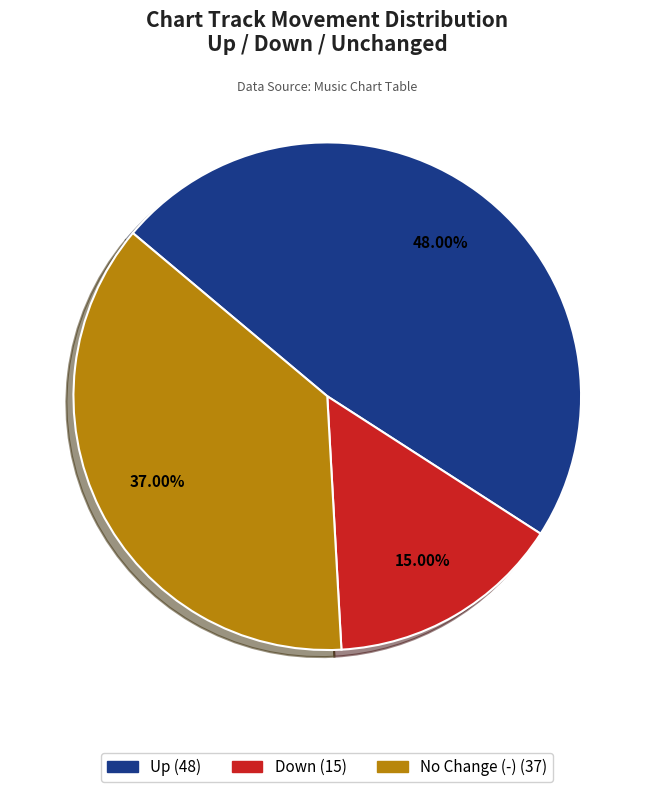

Does any single category account for the majority?

No